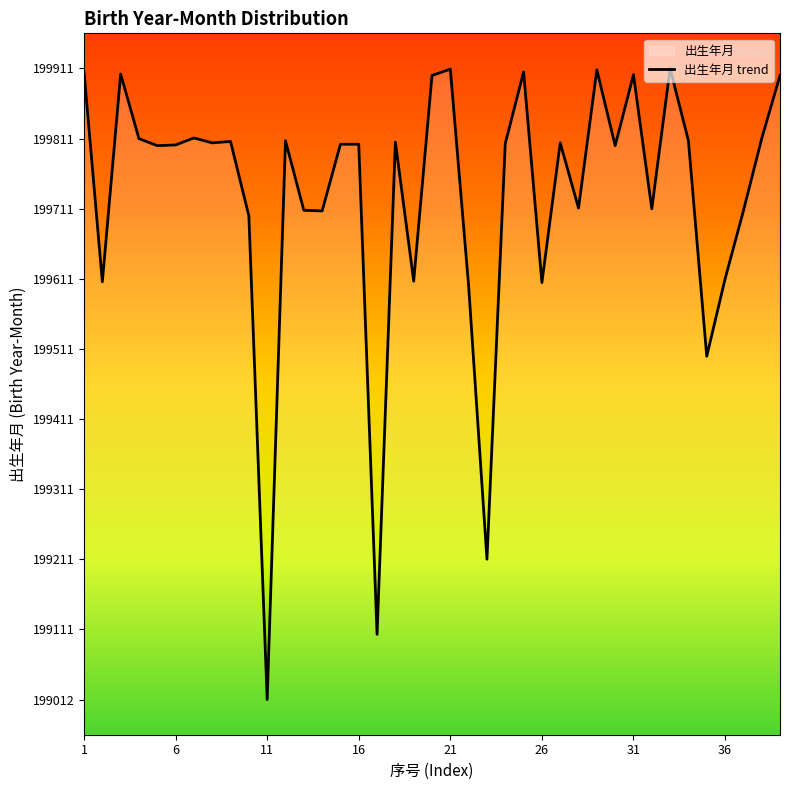

True or false: the data has more than 0 interior local peaks.

True